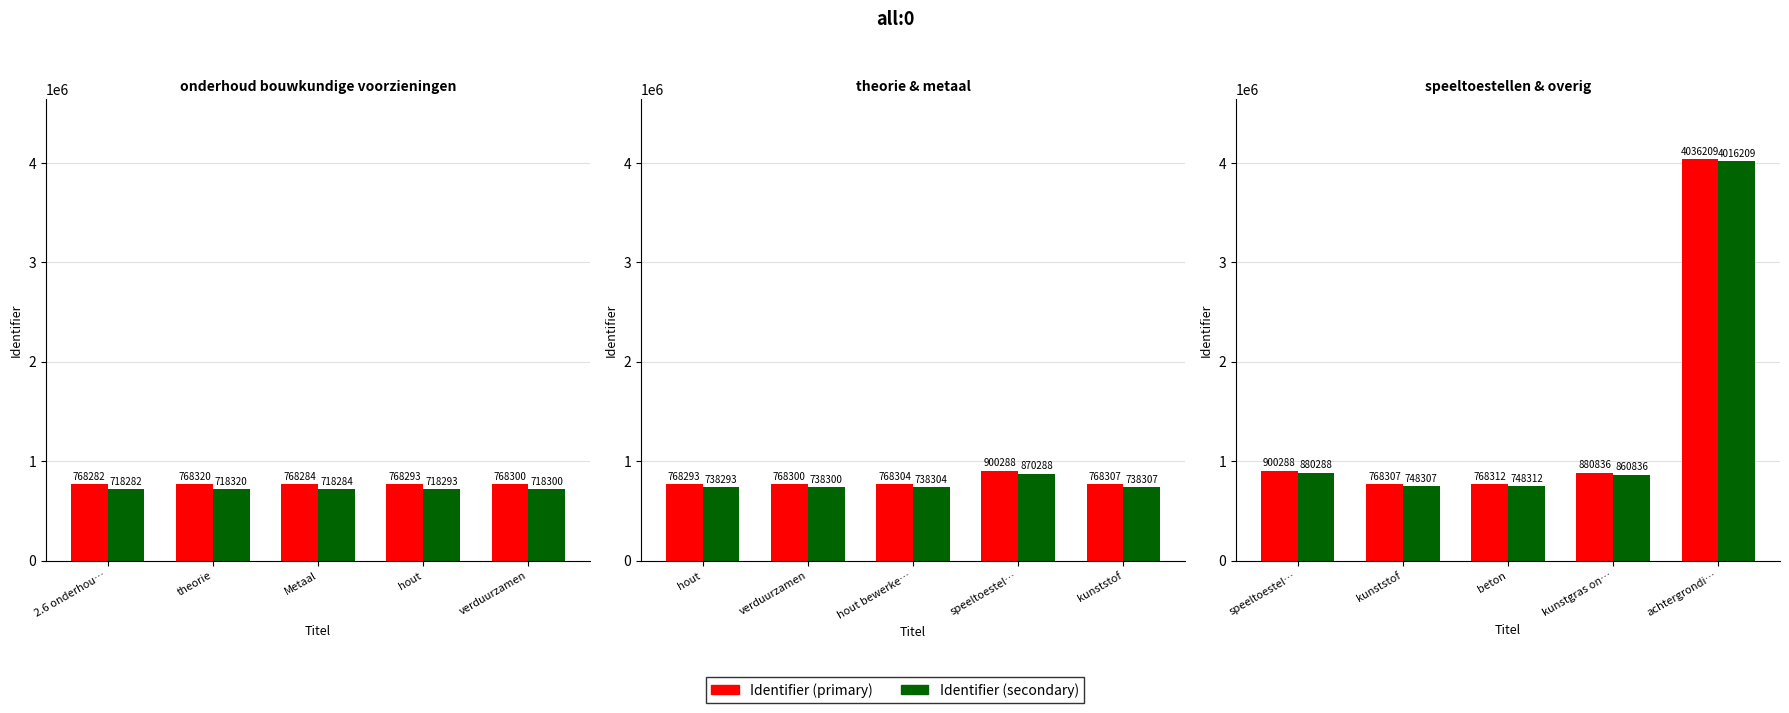

What is the value of the Identifier (primary) bar at the 5th from the left?

4036209